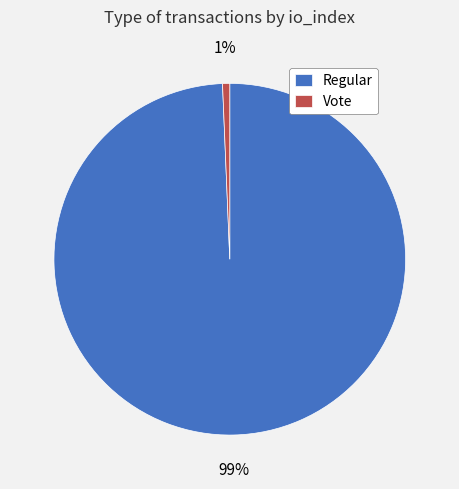

Is the sum of Vote and Regular greater than half?

Yes